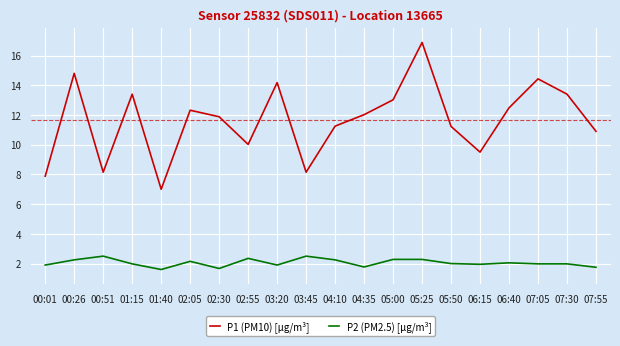

Between 00:01 and 03:20, which series saw the biggest shift?

P1 (PM10) [µg/m³]